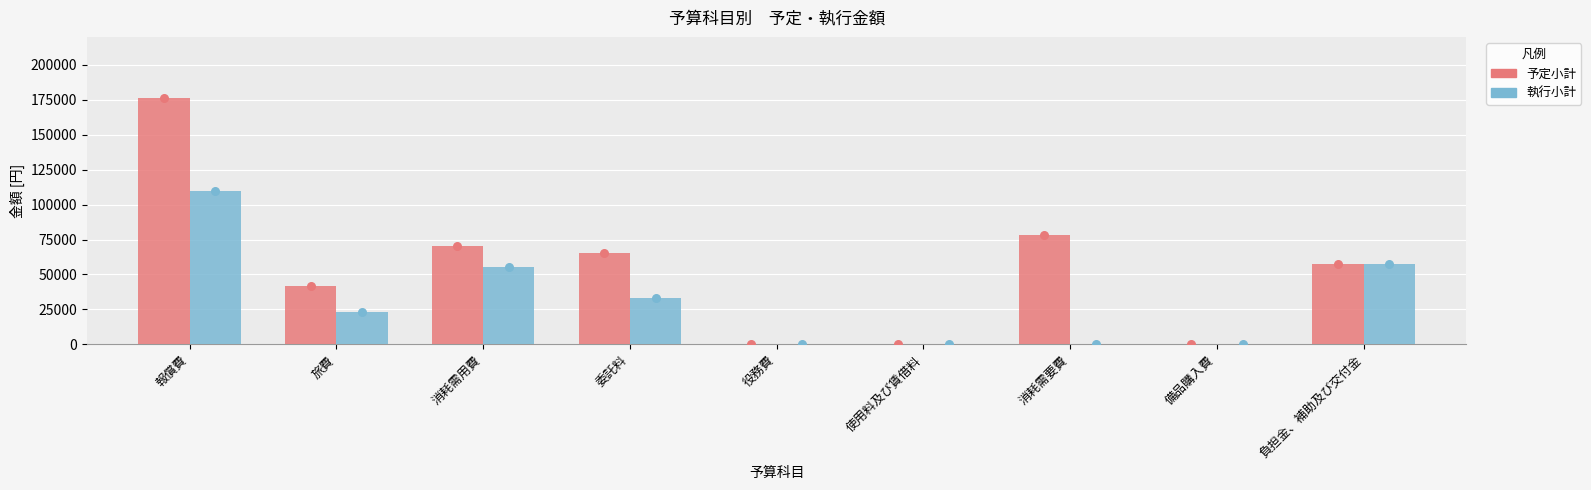

At how many categories does at least one series exceed 41359?

6